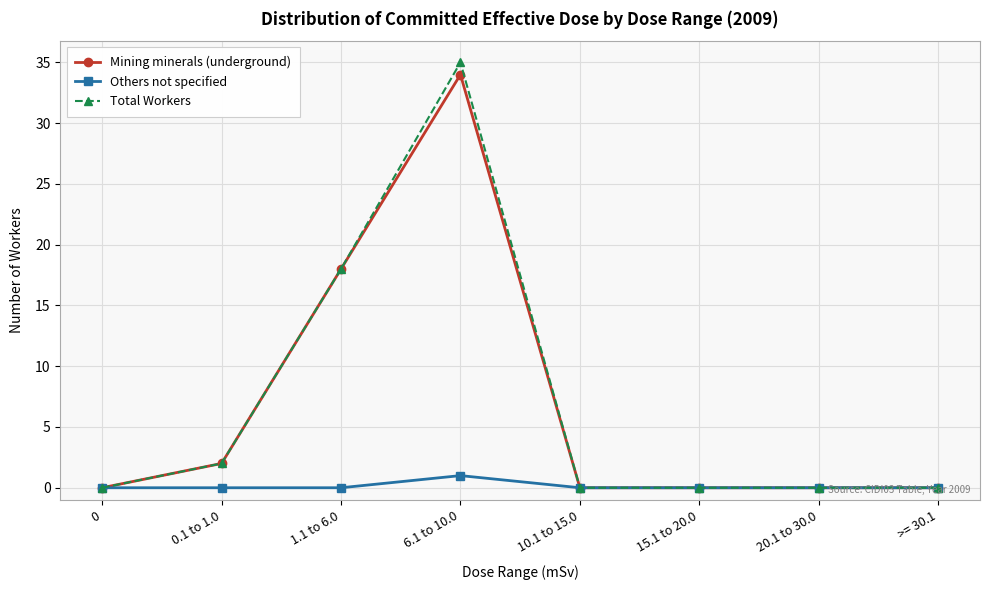

Is this an area chart (filled region under the line)?

No